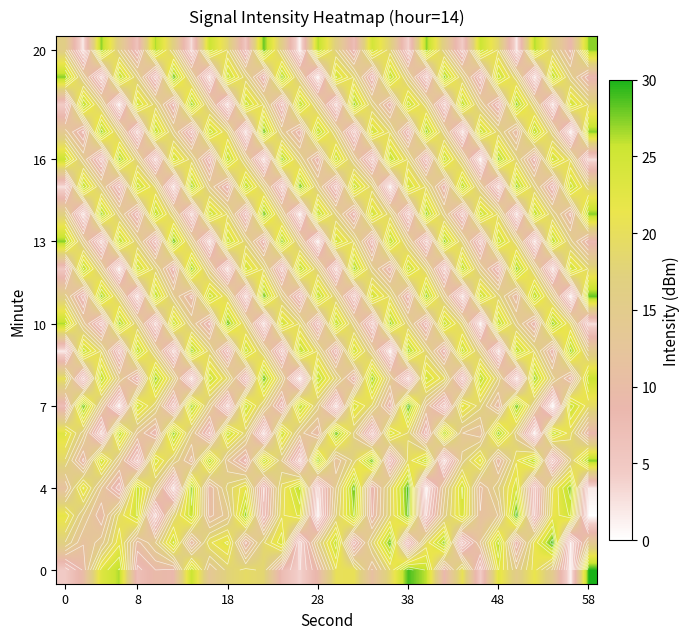

How many data points in 13 are less than 16?

15